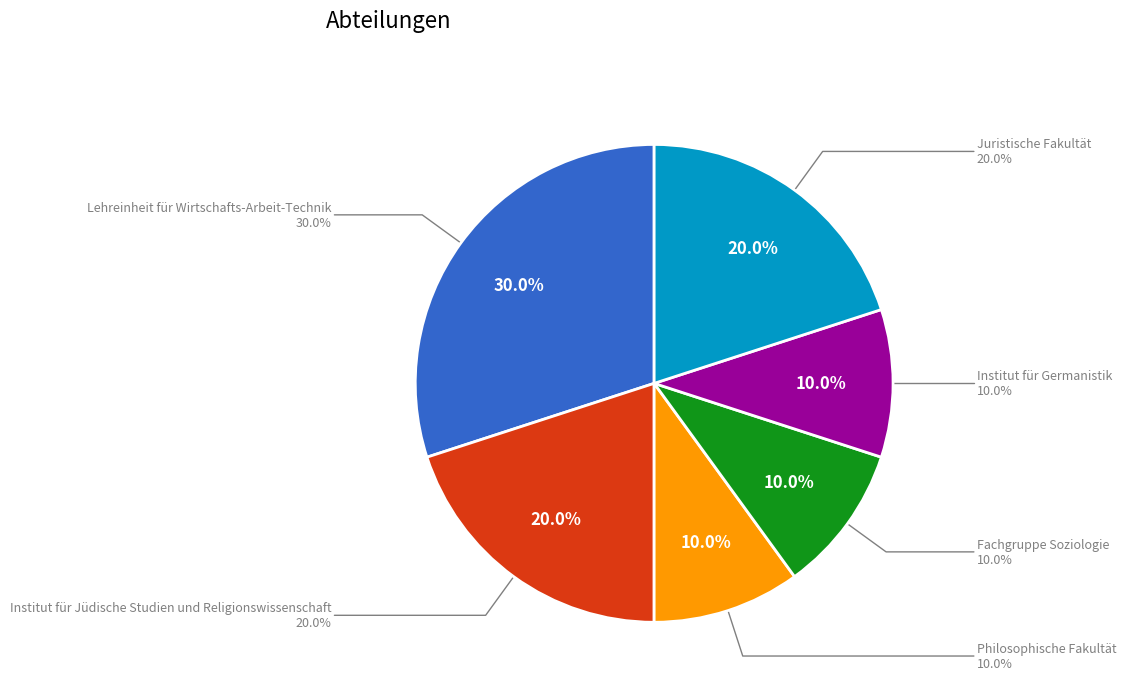

To the nearest percent, what is the difference between the largest and smallest slice percentages?

20%